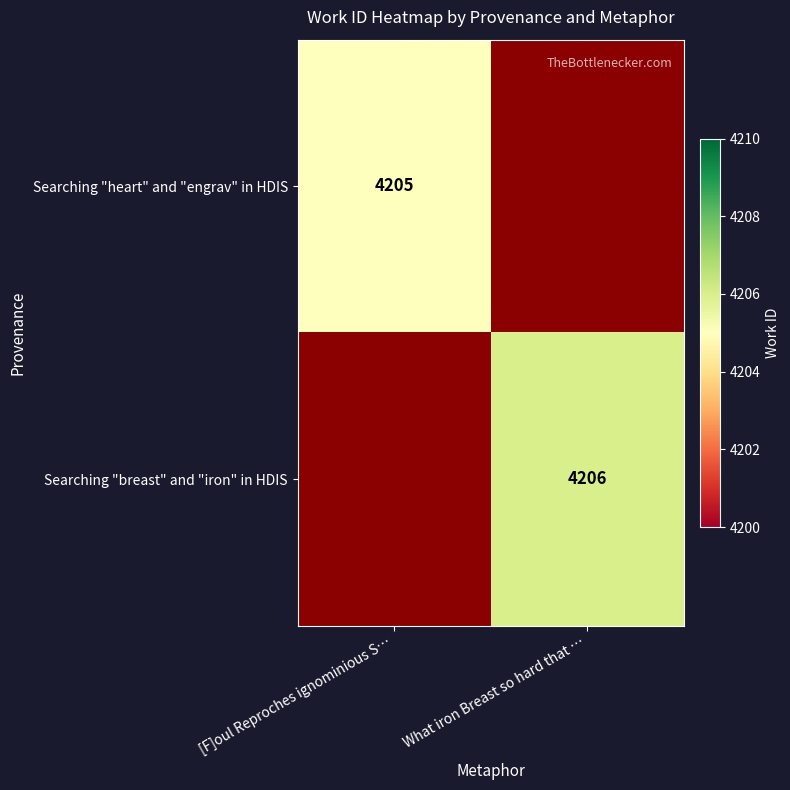

Is the value of Searching "breast" and "iron" in HDIS at What iron Breast so hard that … greater than the value of Searching "heart" and "engrav" in HDIS at [F]oul Reproches ignominious S…?

Yes